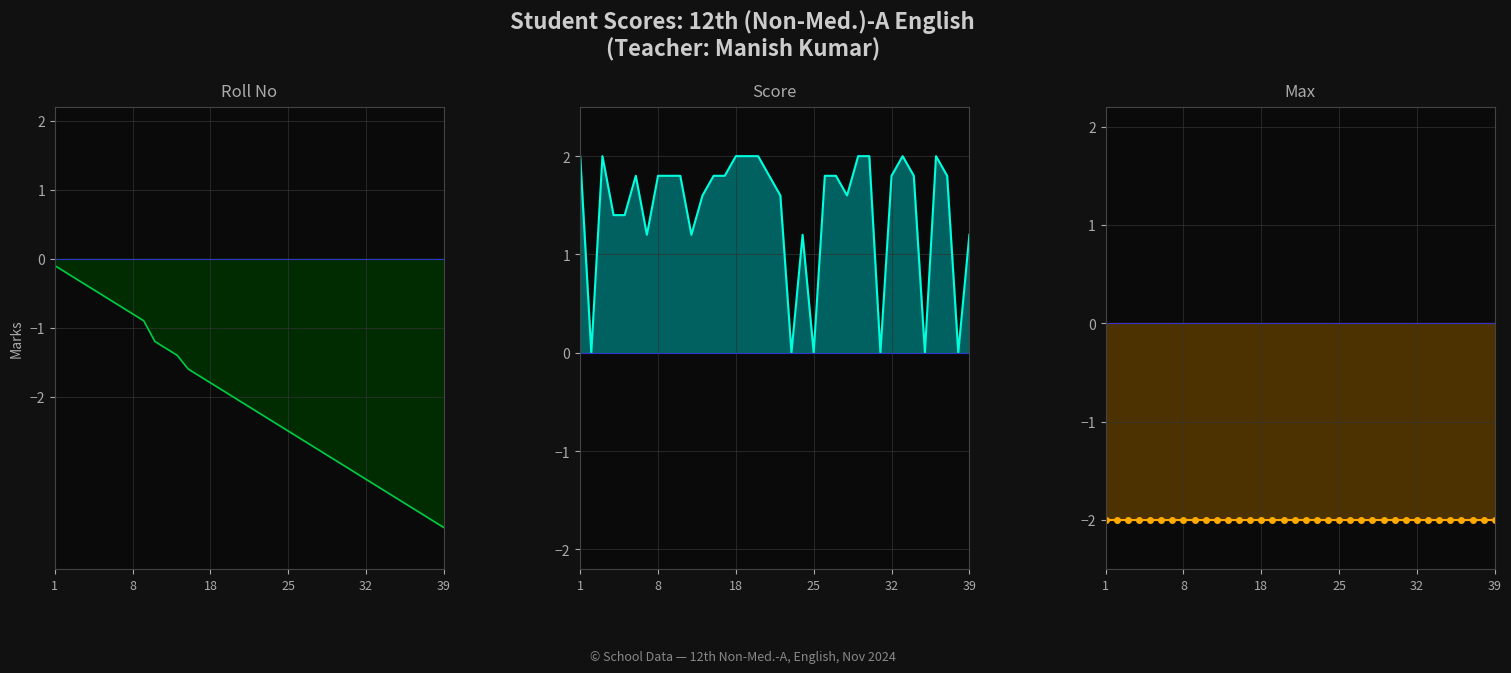

What is the difference between the highest and lowest values at 26?

5.0